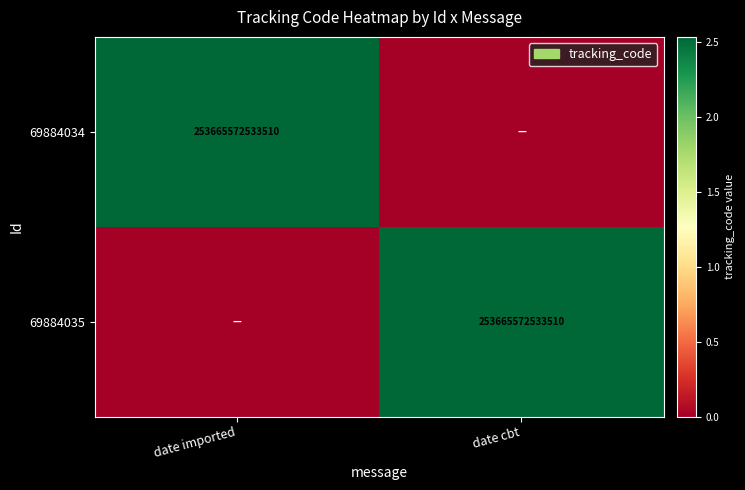

The value of 69884034 at date imported is 253665572533510. True or false?

True